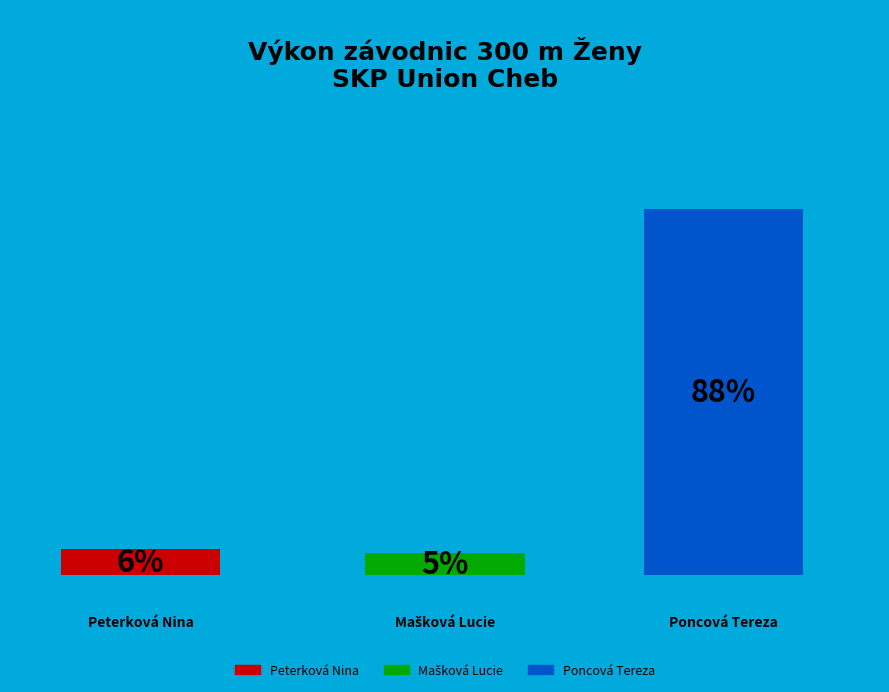

What is the largest slice in the pie chart?

Poncová Tereza